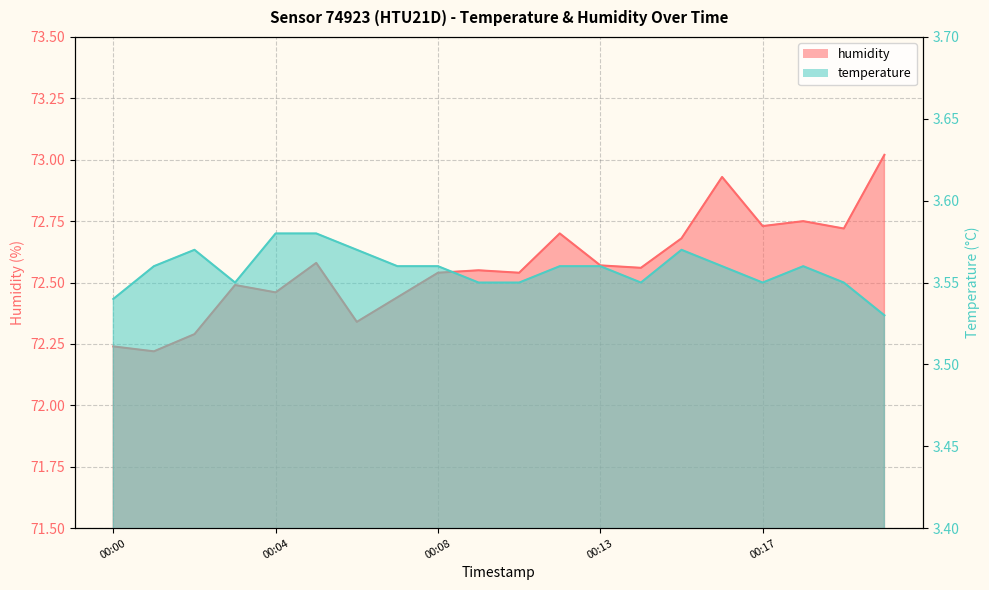

What is the lowest value of the temperature series?

3.5